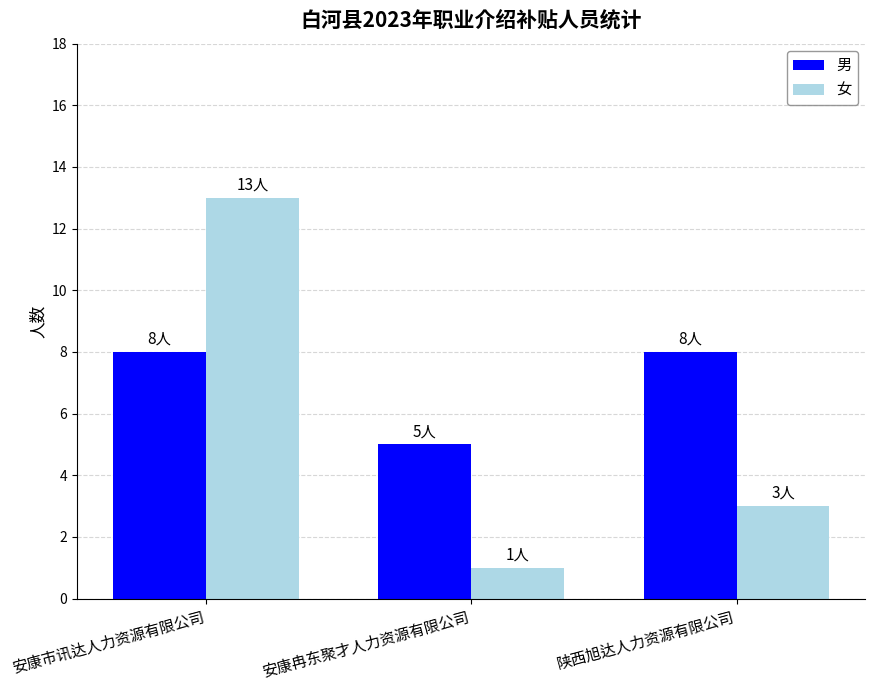

Reading left to right, transcribe all the data shown in this chart.

男: 安康市讯达人力资源有限公司=8	安康冉东聚才人力资源有限公司=5	陕西旭达人力资源有限公司=8
女: 安康市讯达人力资源有限公司=13	安康冉东聚才人力资源有限公司=1	陕西旭达人力资源有限公司=3